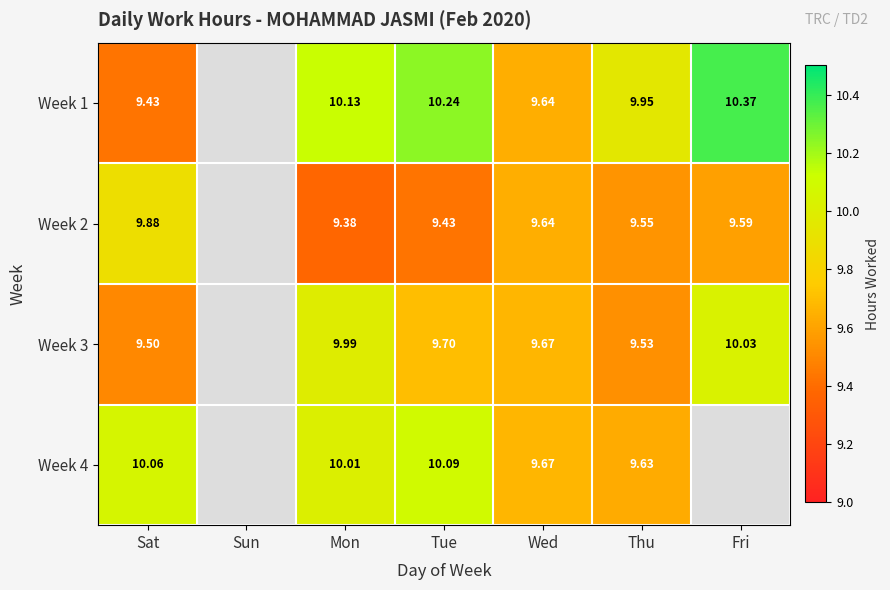

At how many categories does at least one series exceed 1?

6